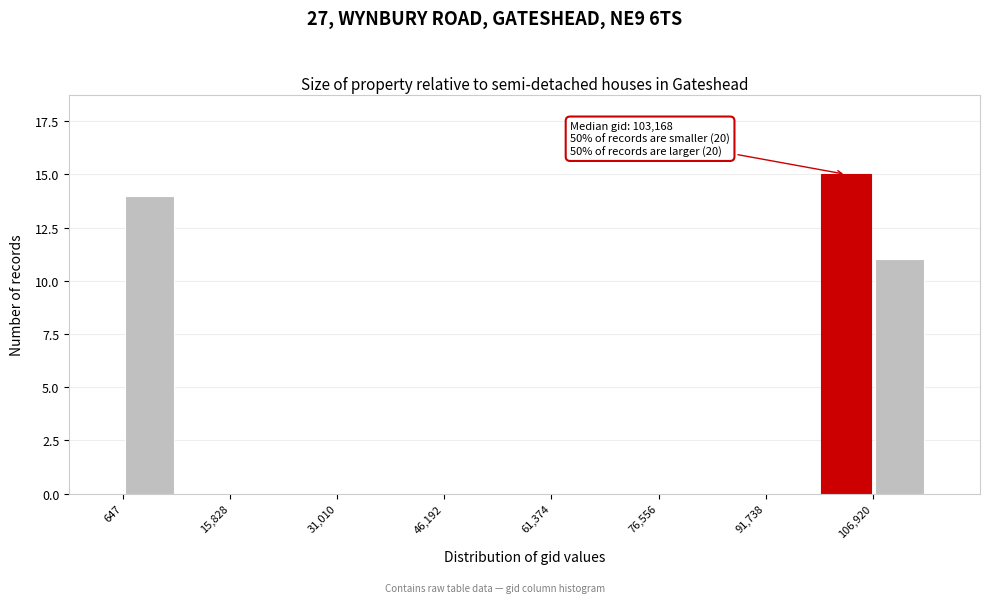

Read against the x-axis, roughly where is the centre of the tallest bar?

104000